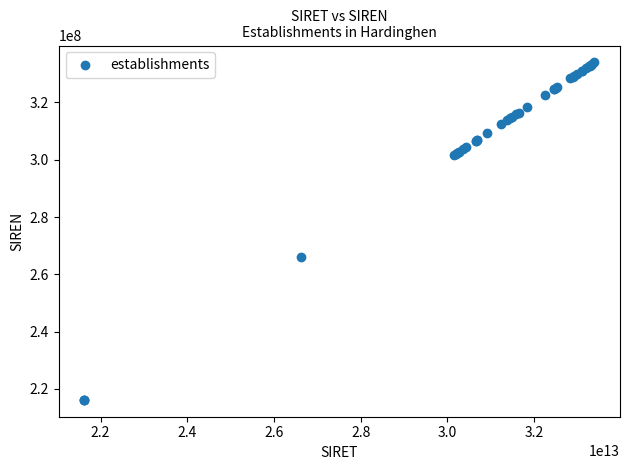

What Y value in the scatter plot is closest to 275078070?

266204122